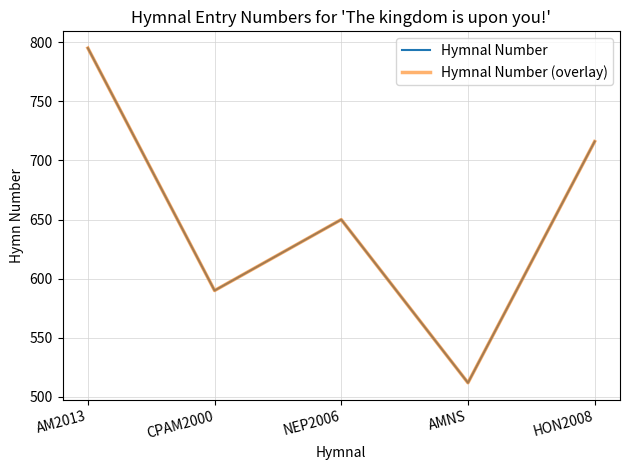

Does the chart have visible grid lines?

Yes